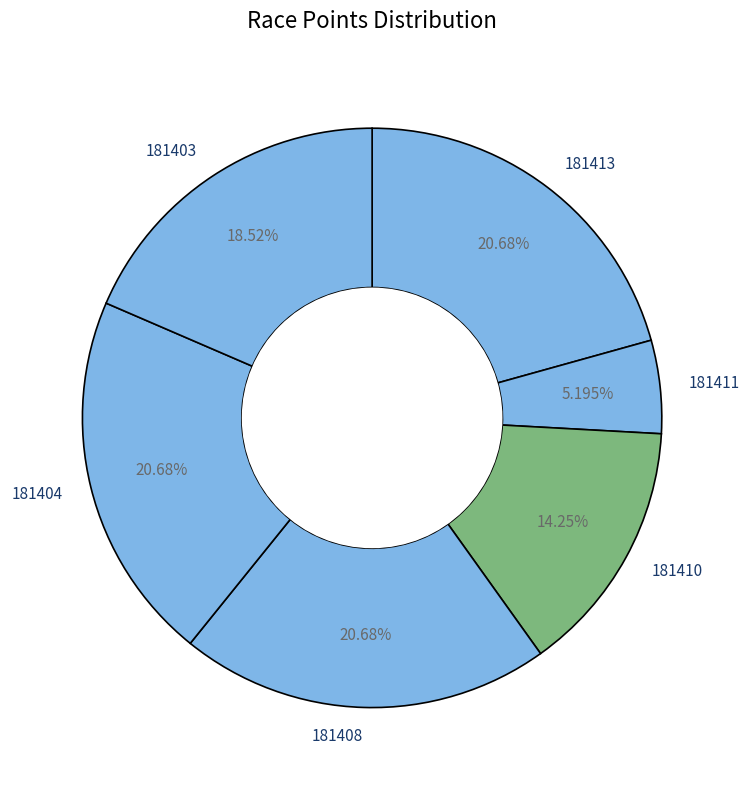

How many segments does this pie chart have?

6